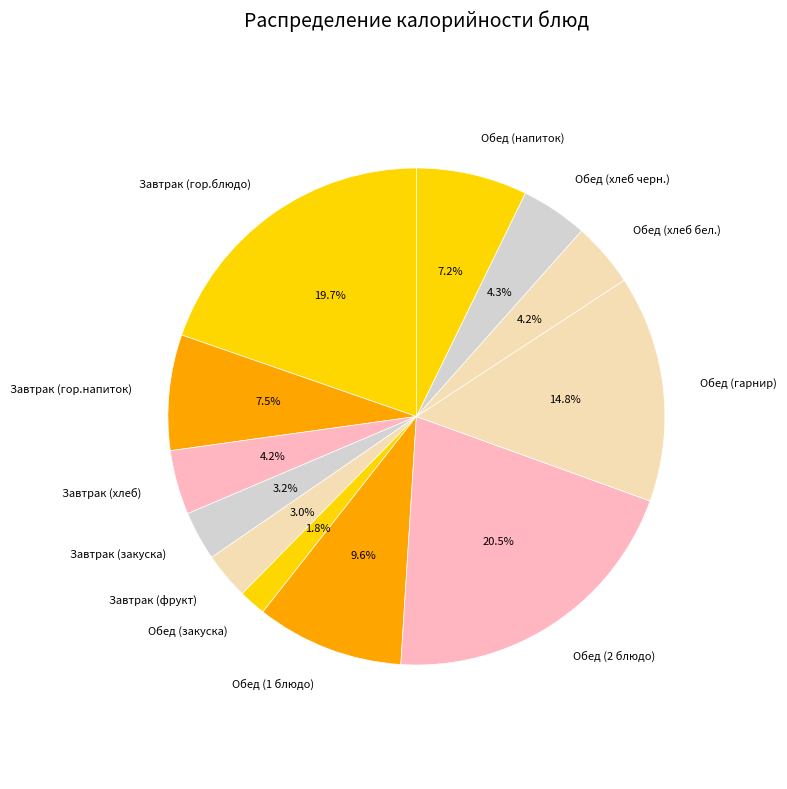

The Обед (закуска) slice represents 2% of the pie. True or false?

True